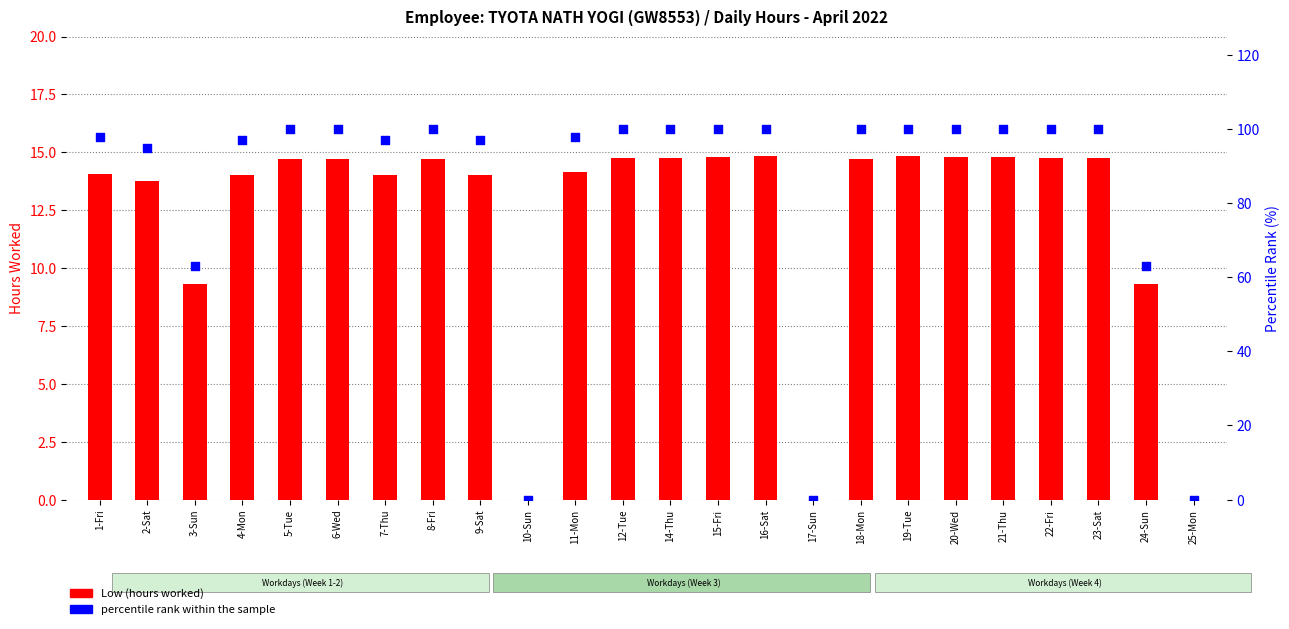

Which series contains the lowest Y value?

Low (hours worked)